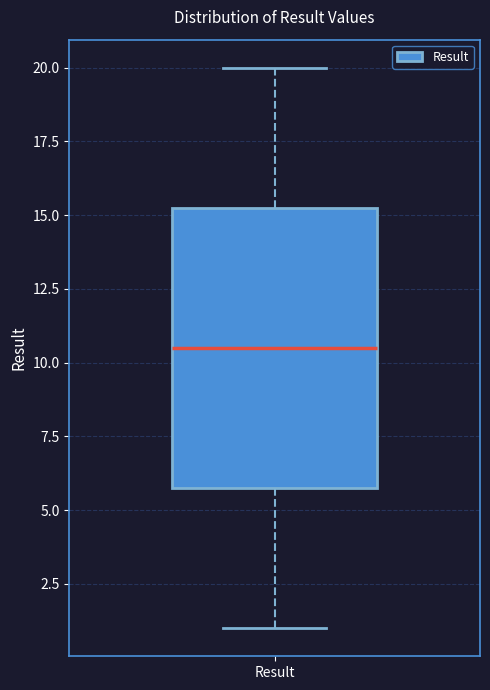

Transcribe this box plot: give where the median line is, the range the box spans, and where the two whiskers end, as read against the y-axis. The values are not printed on the chart, so give them approximately, as read against the axis.

median 10.5, box 6.0 to 15.5, whiskers 1.0 to 20.0